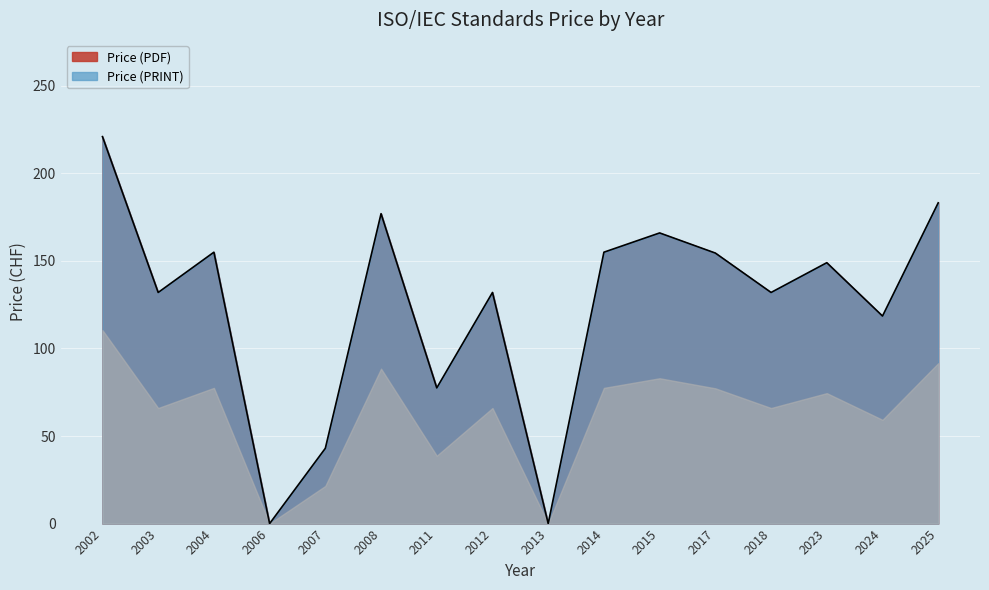

Where is the data nearest to the value 110?

2024